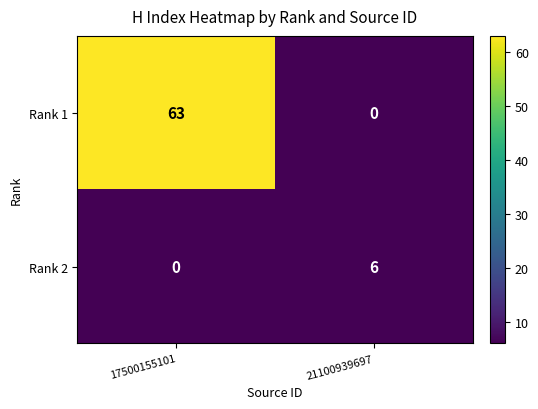

Is it true that Rank 1 equals 103 at 17500155101?

False